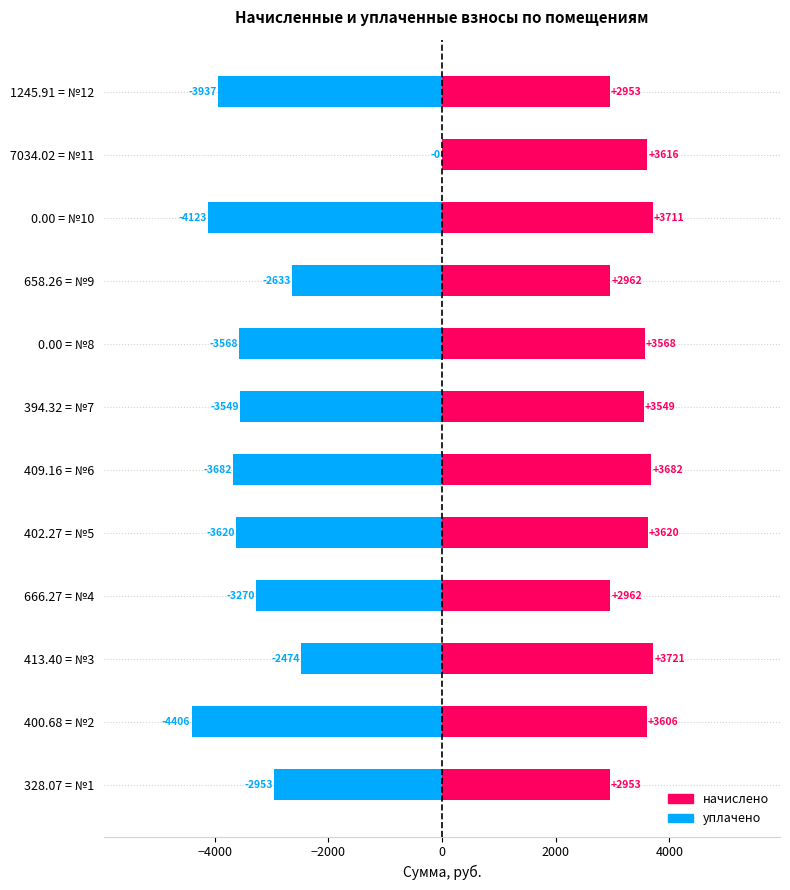

Count the number of data series in this chart.

2